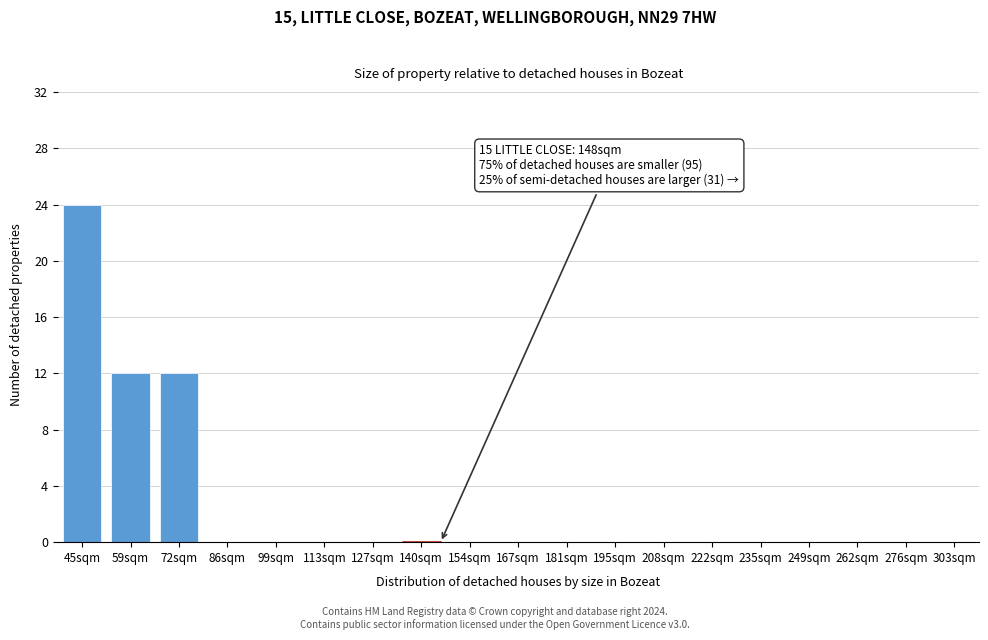

Reading left to right, extract all data points from this chart.

45sqm=24	59sqm=12	72sqm=12	86sqm=0	99sqm=0	113sqm=0	127sqm=0	140sqm=0	154sqm=0	167sqm=0	181sqm=0	195sqm=0	208sqm=0	222sqm=0	235sqm=0	249sqm=0	262sqm=0	276sqm=0	303sqm=0